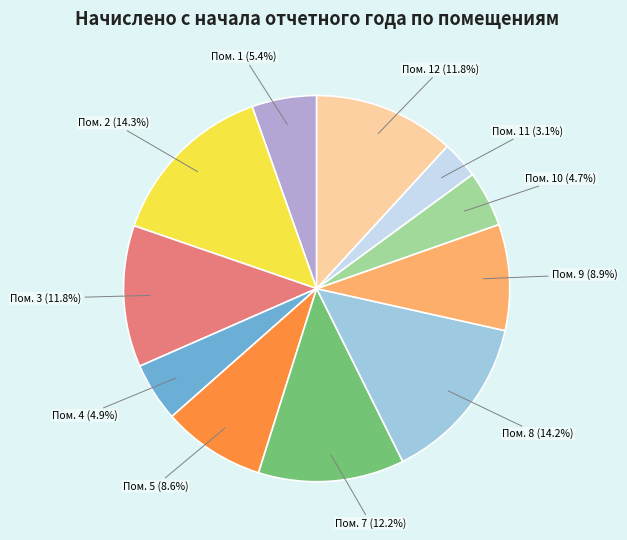

Does any single category account for the majority?

No